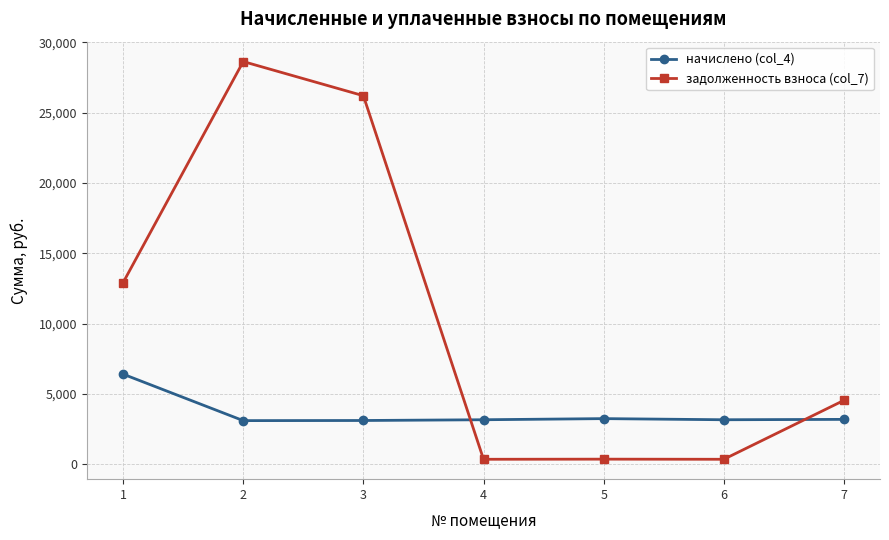

Which series has the widest spread of values?

задолженность взноса (col_7)